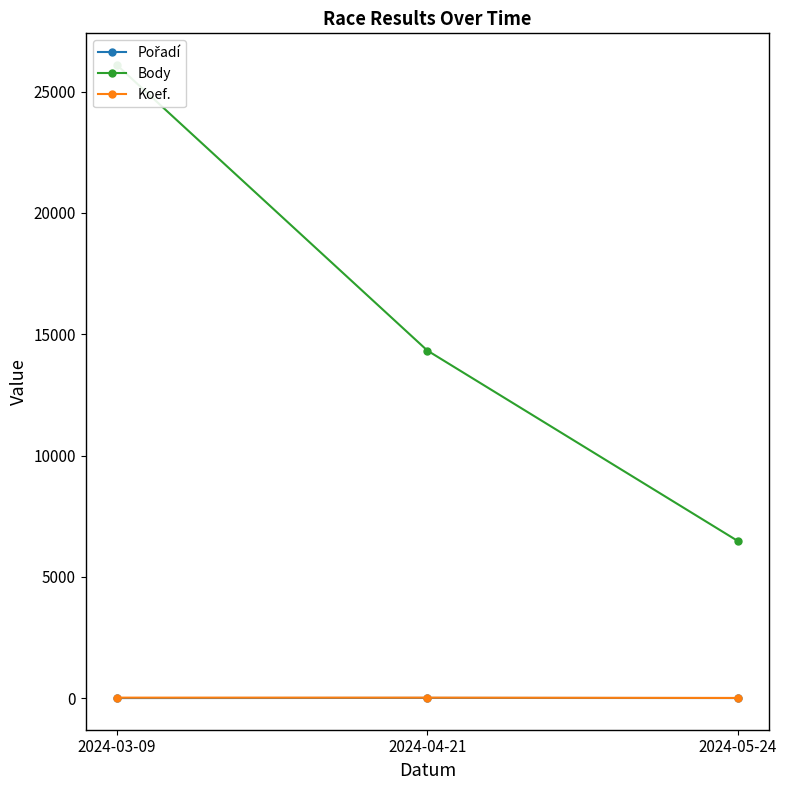

What is the difference between the second highest and minimum values in the Body series?

7854